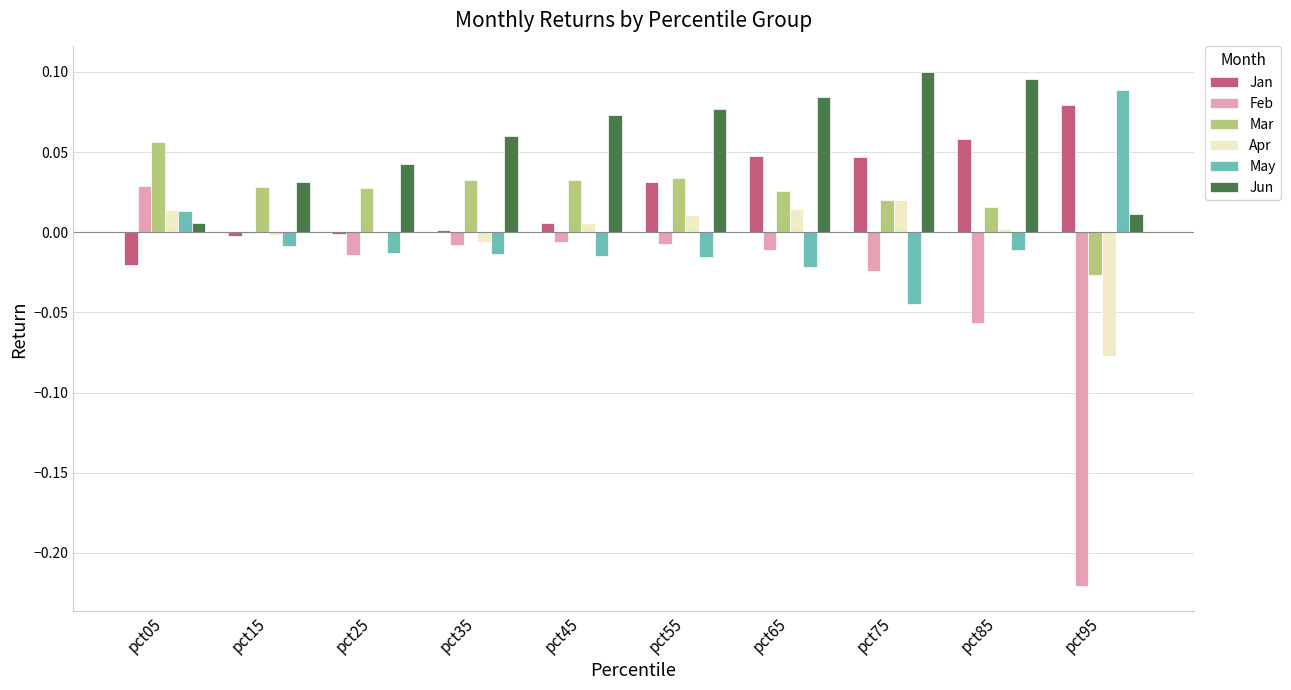

Which series has the largest total across all categories?

Jun